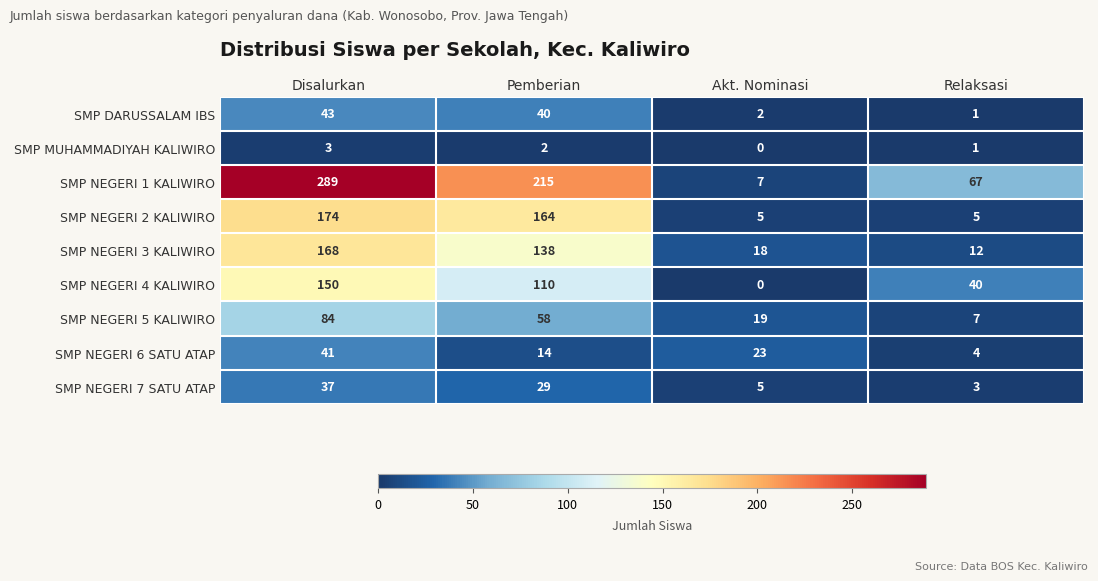

Which series has the largest range (max minus min)?

SMP NEGERI 1 KALIWIRO